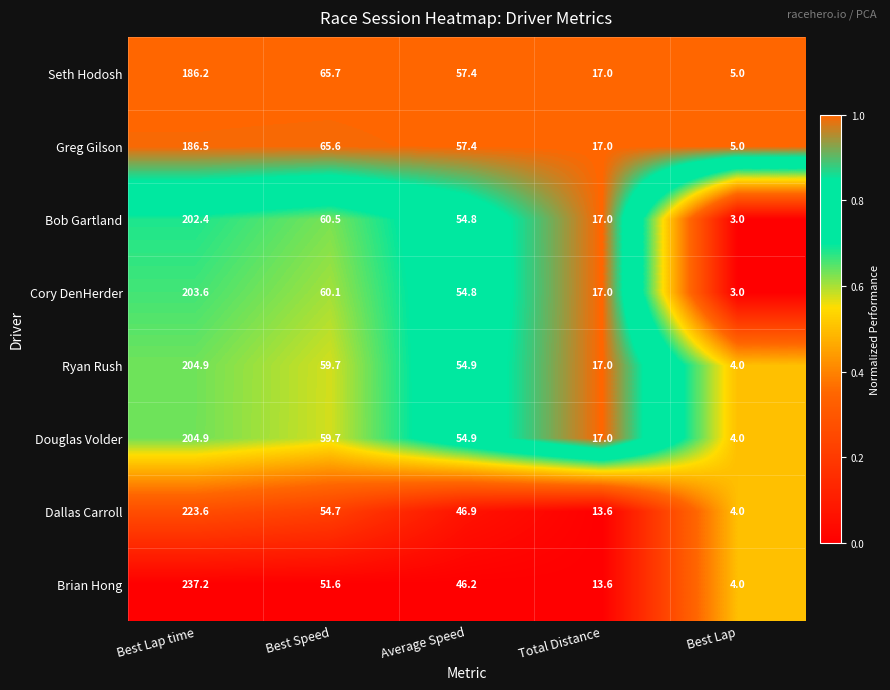

What is the total value across all series at Best Speed?

477.6